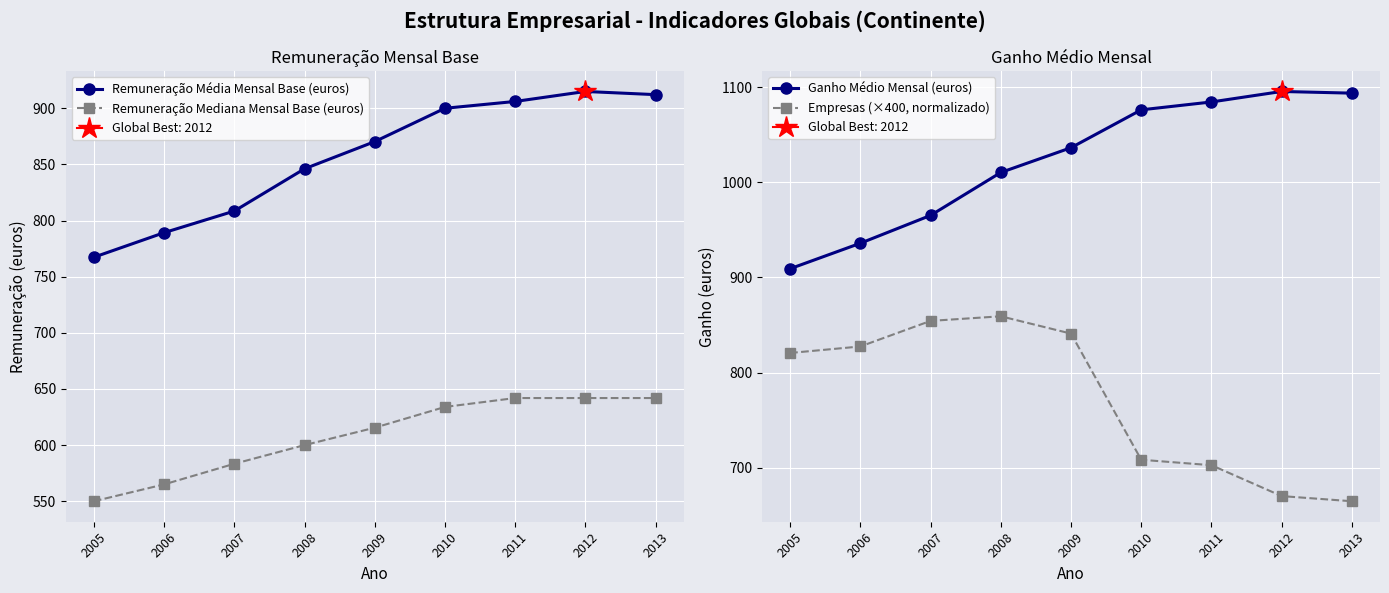

Which series has the largest range (max minus min)?

Empresas (×400, normalizado)